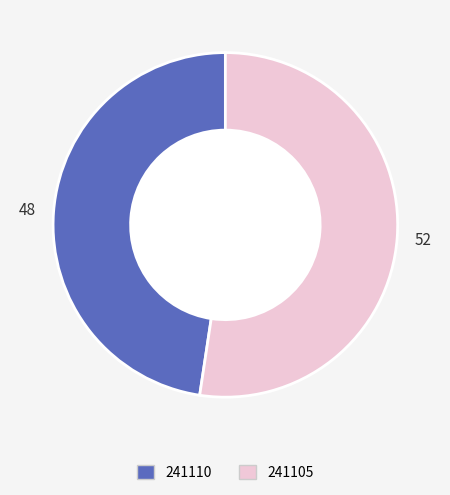

Is 241110 the majority of the pie?

No